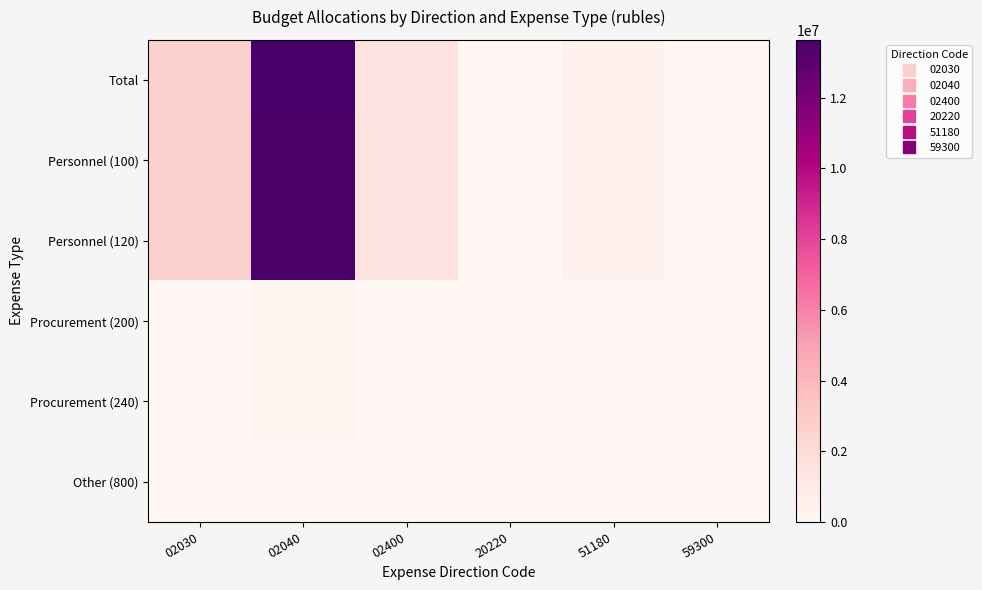

Rank the series at 02040 from highest to lowest value.

Total, Personnel (100), Personnel (120), Procurement (200), Procurement (240), Other (800)